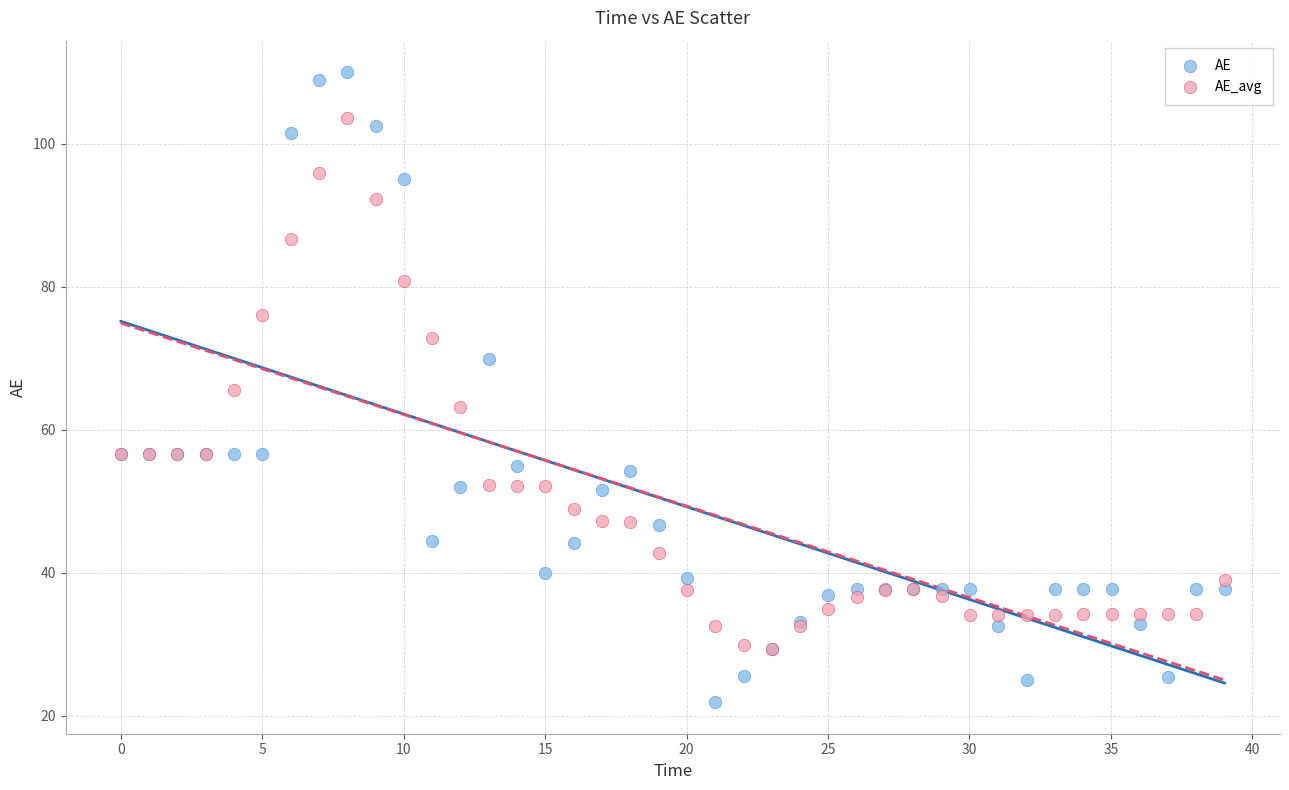

Which series has the widest spread of Y values?

AE